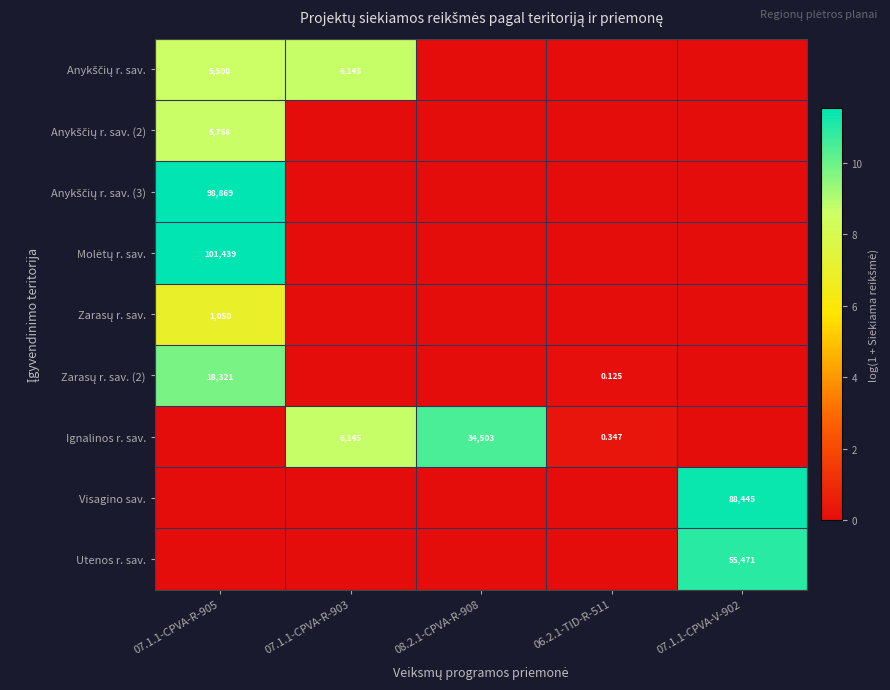

Which category has the lowest value in the Zarasų r. sav. series?

07.1.1-CPVA-R-903